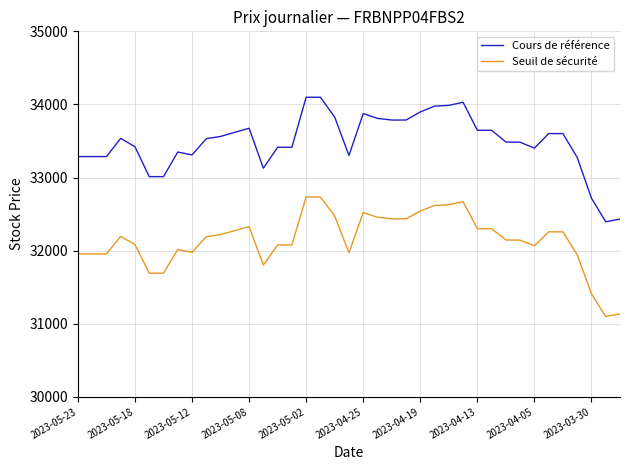

Is this an area chart (filled region under the line)?

No